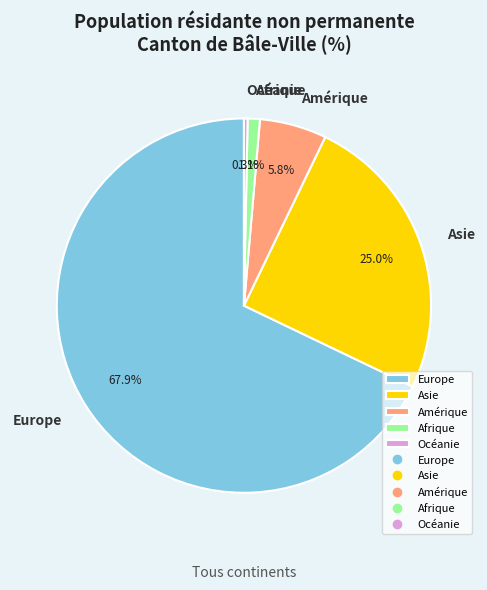

The Amérique slice represents 6% of the pie. True or false?

True